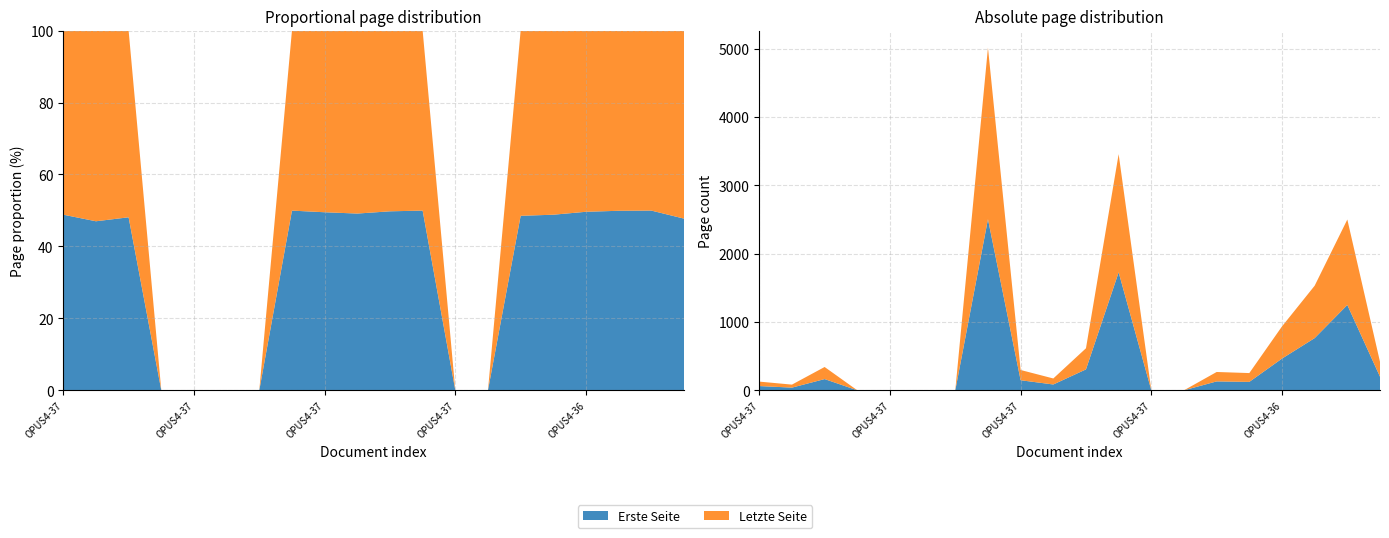

Reading left to right, what are all the values shown in this chart?

Erste Seite: 62	39	164	0	0	0	0	2505	147	85	306	1727	0	0	130	123	464	764	1249	199
Letzte Seite: 65	44	177	0	0	0	0	2510	150	88	309	1730	0	0	138	129	471	767	1251	218